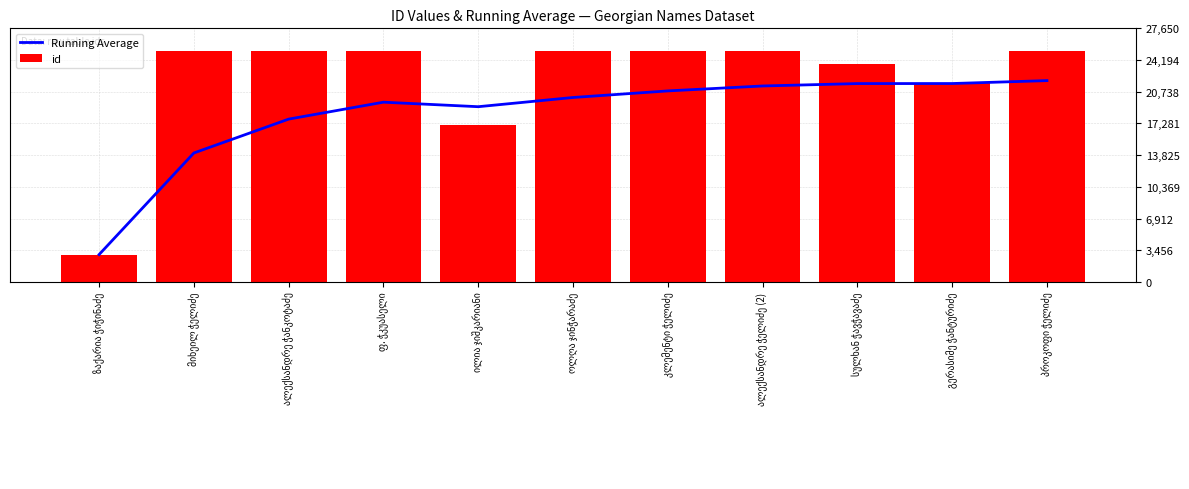

What is the sum of the id values at სულხან ჭავჭავაძე and ალექსანდრე ჭელიძე (2)?

48849.0